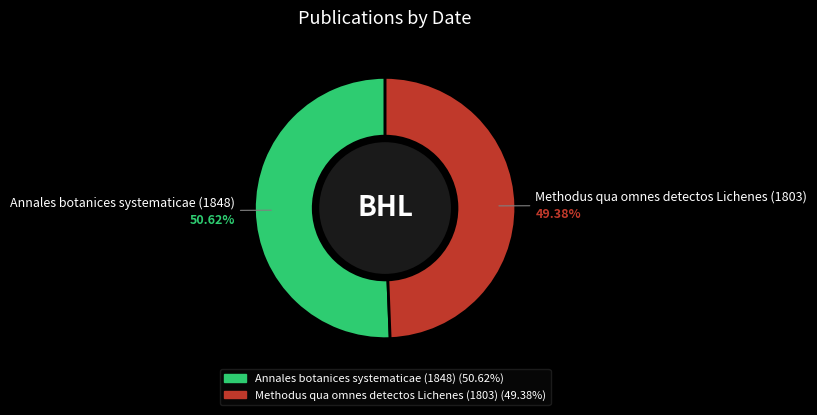

Between Methodus qua omnes detectos Lichenes (1803) and Annales botanices systematicae (1848), which is larger?

Annales botanices systematicae (1848)